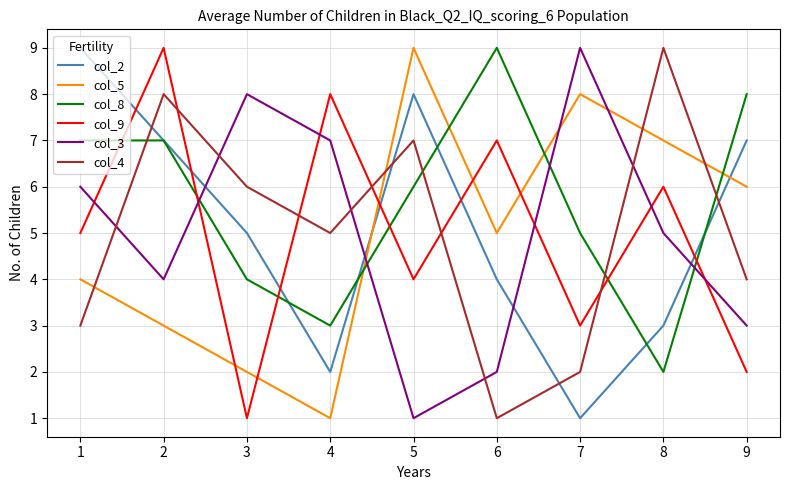

True or false: col_4 and col_8 cross at least once.

True